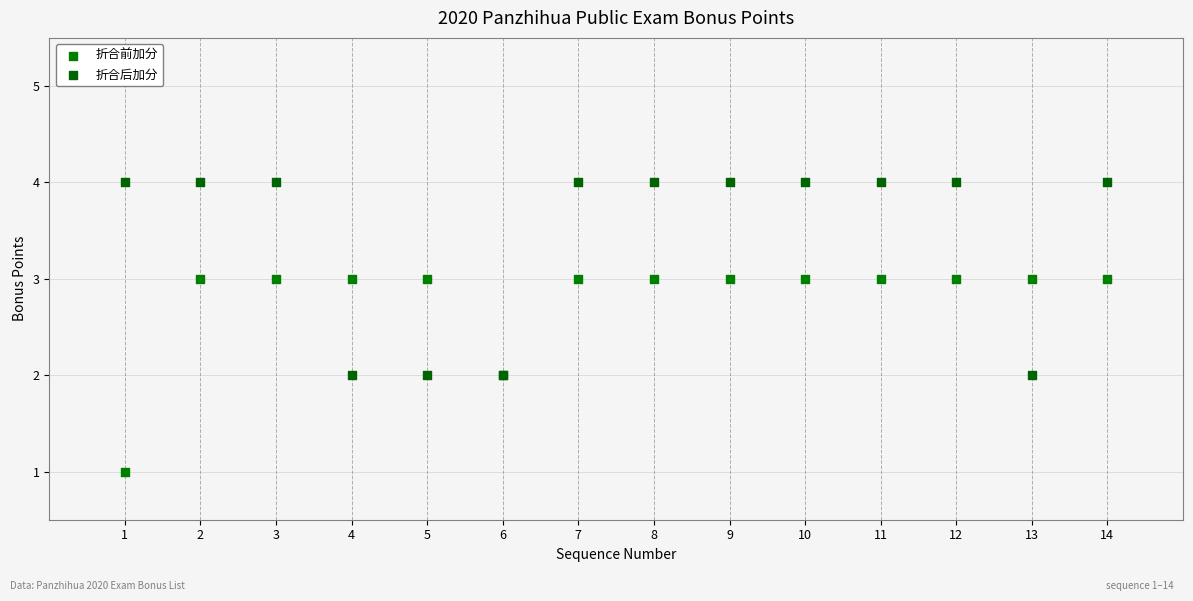

What is the X range (max minus min) for the scatter plot?

13